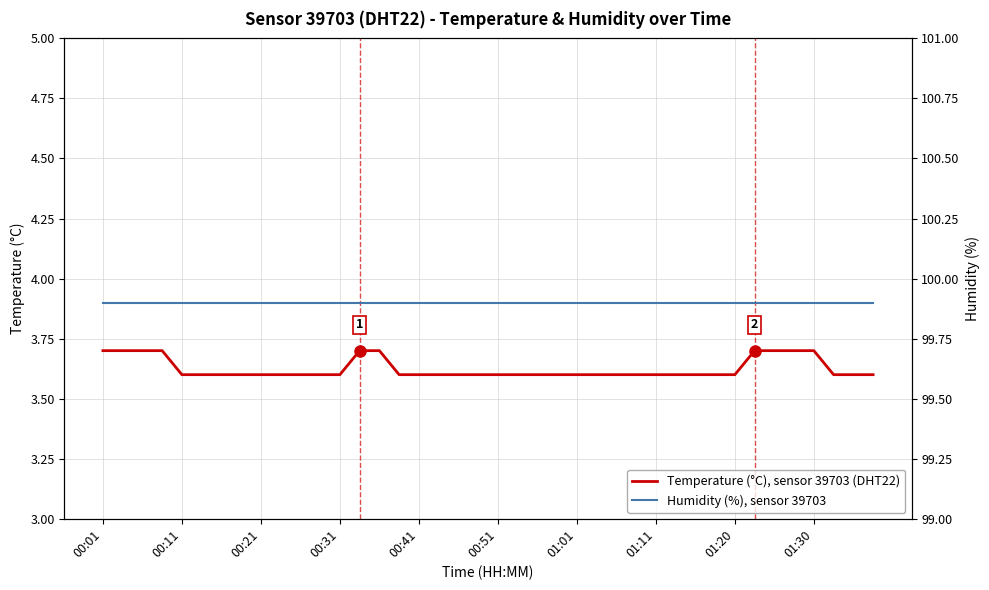

Which label corresponds to the largest value in the chart?

00:01